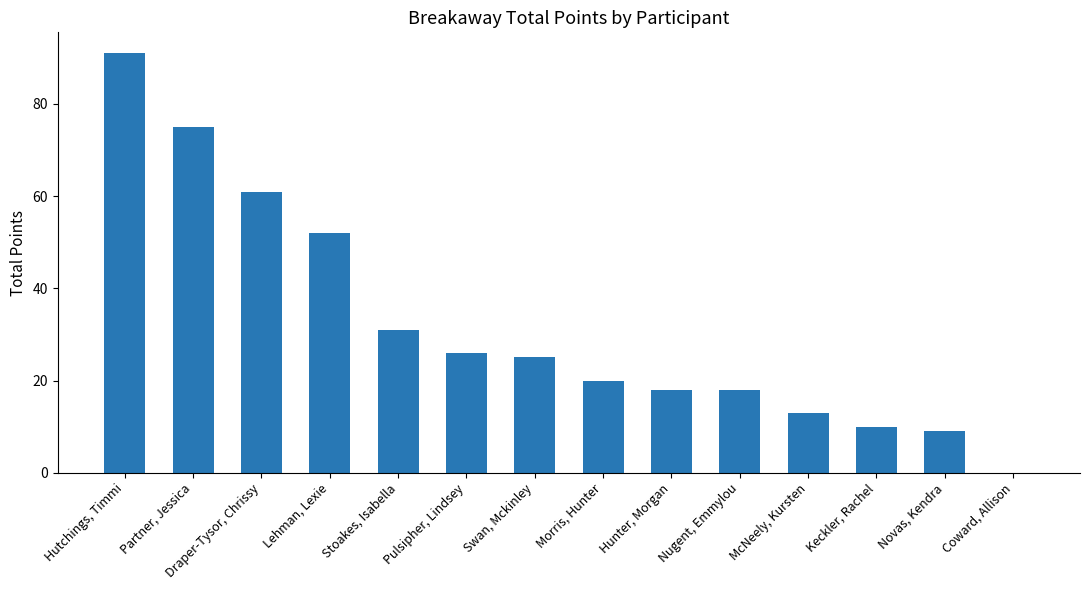

What is the maximum value shown in the chart?

91